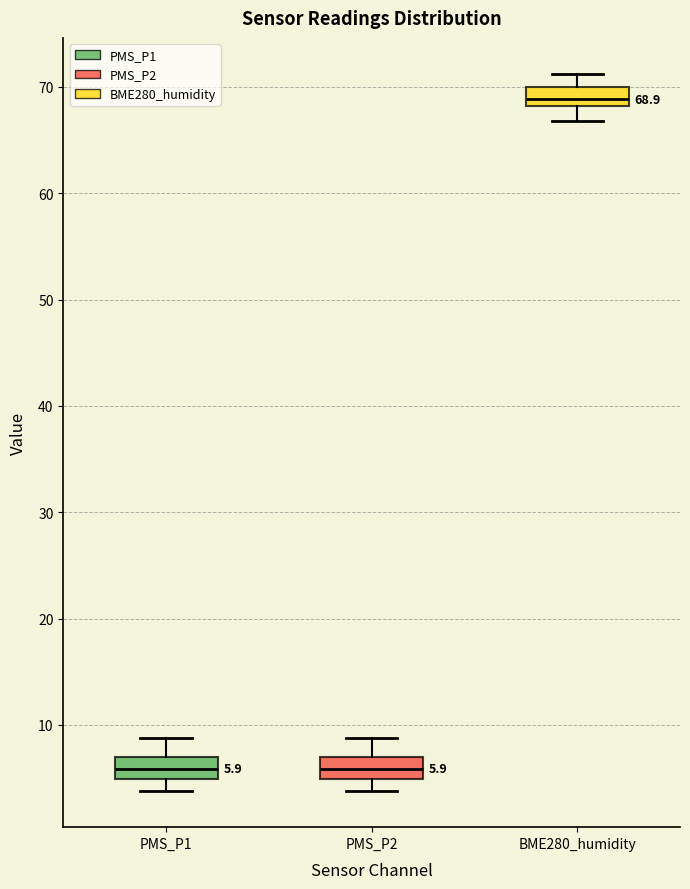

Which box has the highest median line?

BME280_humidity